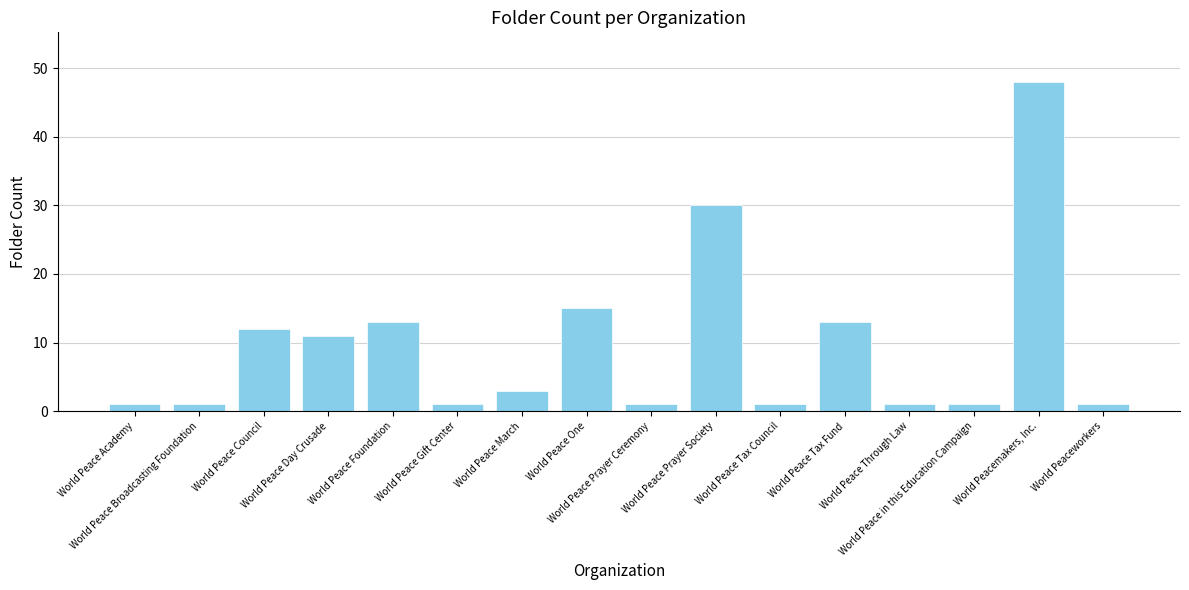

What is the sum of all values?

153